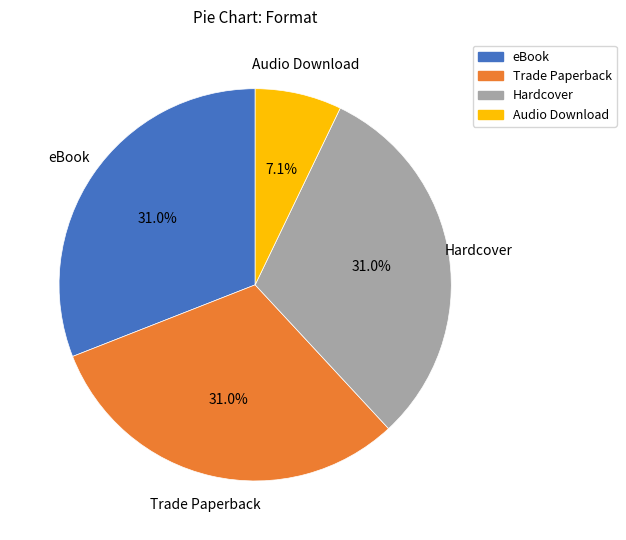

Is it true that Hardcover is 31% of the pie?

True